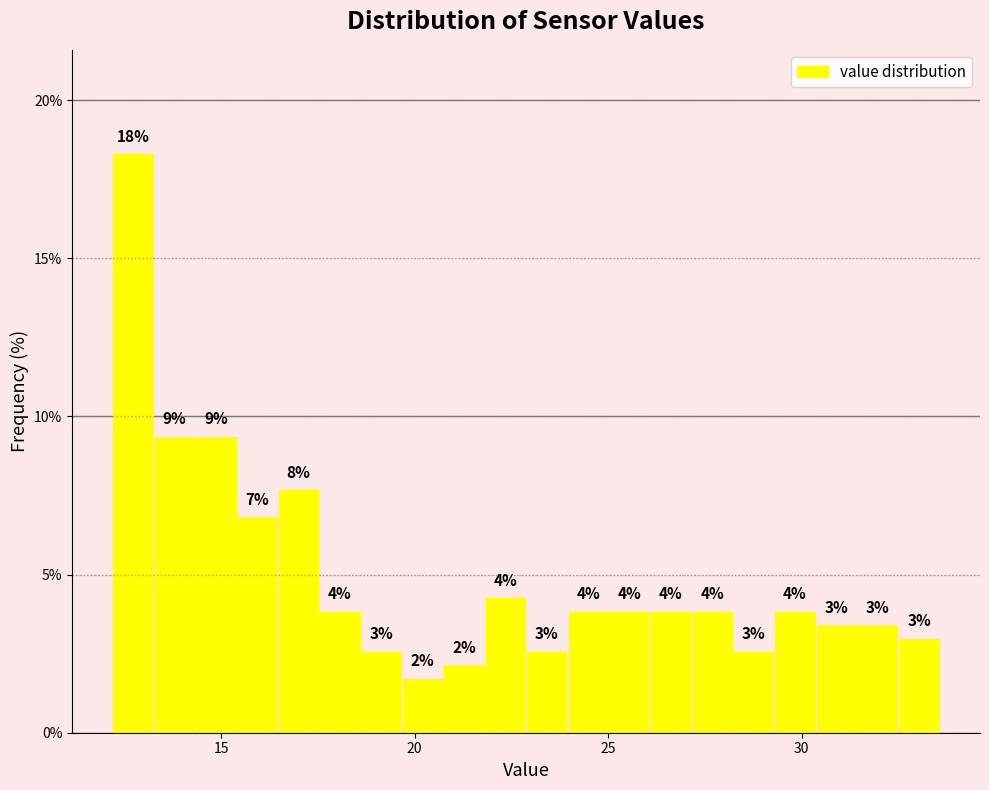

Around what value on the x-axis is the tallest bar? Give the approximate position of its centre, as read against the axis.

12.5